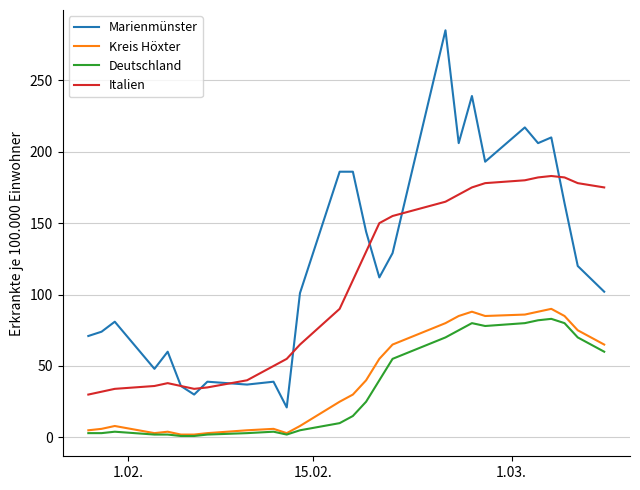

True or false: Kreis Höxter and Italien intersect in this chart.

False